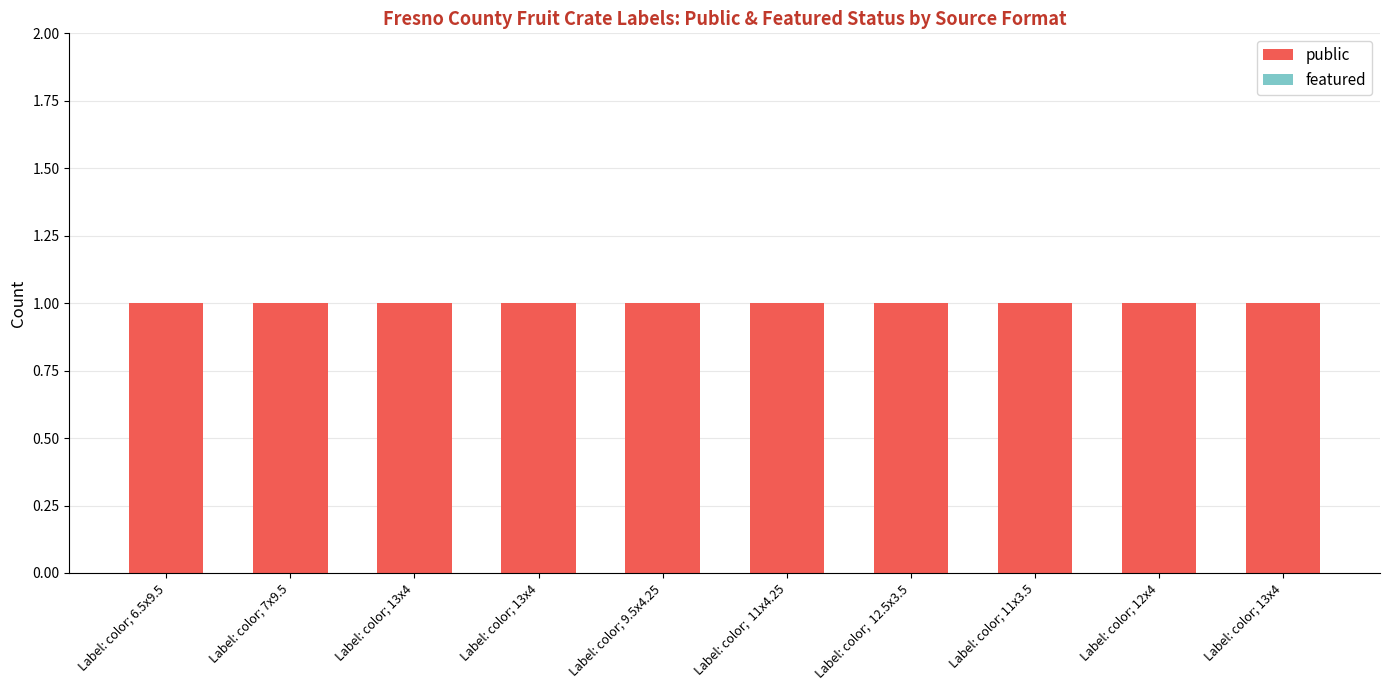

Reading right to left, what are all the values shown in this chart?

public: Label: color; 13x4=1	Label: color; 12x4=1	Label: color; 11x3.5=1	Label: color;  12.5x3.5=1	Label: color;  11x4.25=1	Label: color; 9.5x4.25=1	Label: color; 13x4=1	Label: color; 13x4=1	Label: color; 7x9.5=1	Label: color; 6.5x9.5=1
featured: Label: color; 13x4=0	Label: color; 12x4=0	Label: color; 11x3.5=0	Label: color;  12.5x3.5=0	Label: color;  11x4.25=0	Label: color; 9.5x4.25=0	Label: color; 13x4=0	Label: color; 13x4=0	Label: color; 7x9.5=0	Label: color; 6.5x9.5=0